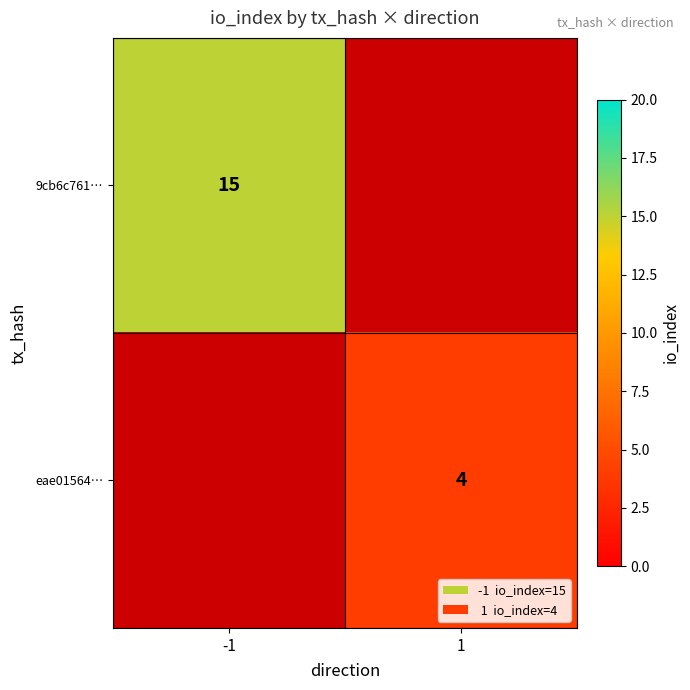

True or false: 9cb6c761… has a value of 15 at -1.

True